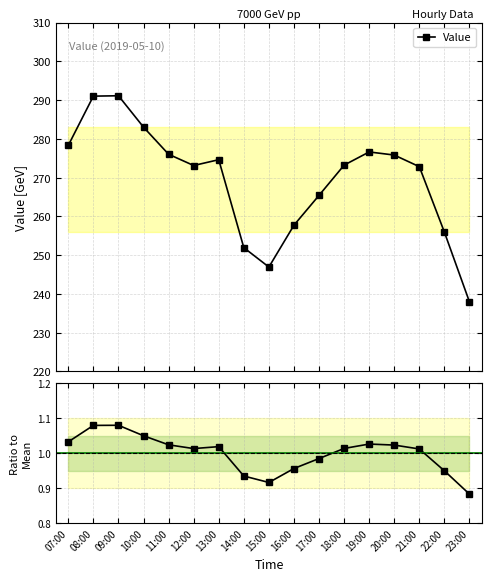

Does the chart have visible grid lines?

Yes